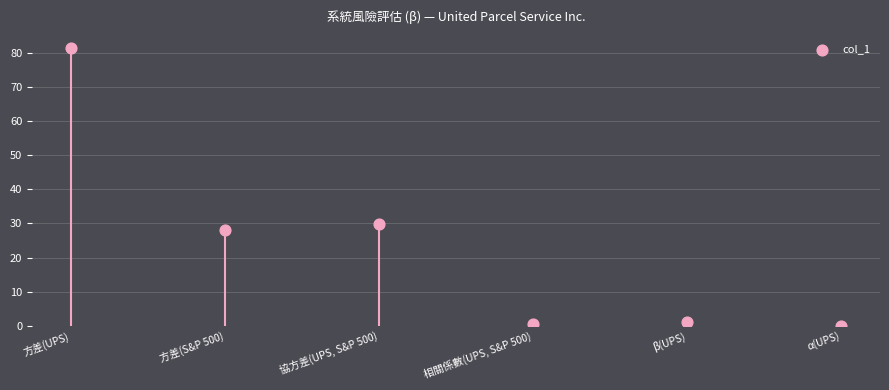

What Y value in the scatter plot is closest to 40?

29.7